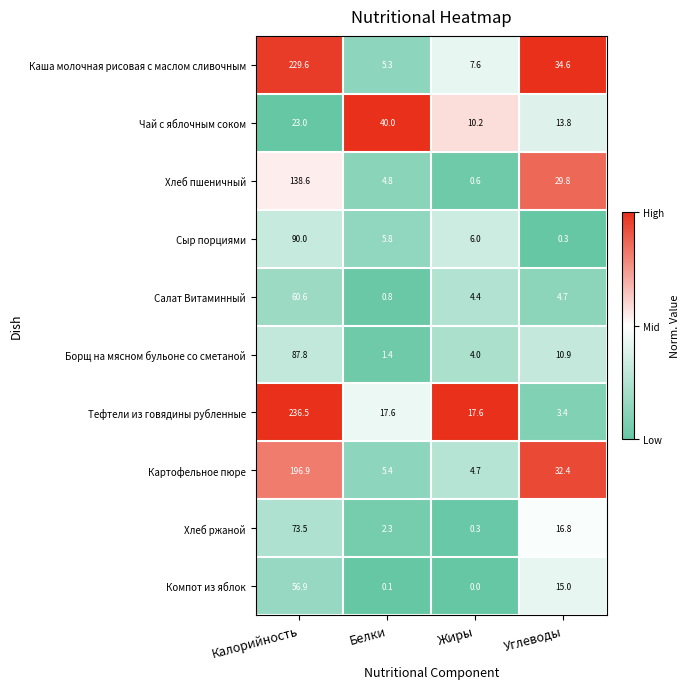

Which series has the largest total across all categories?

Каша молочная рисовая с маслом сливочным